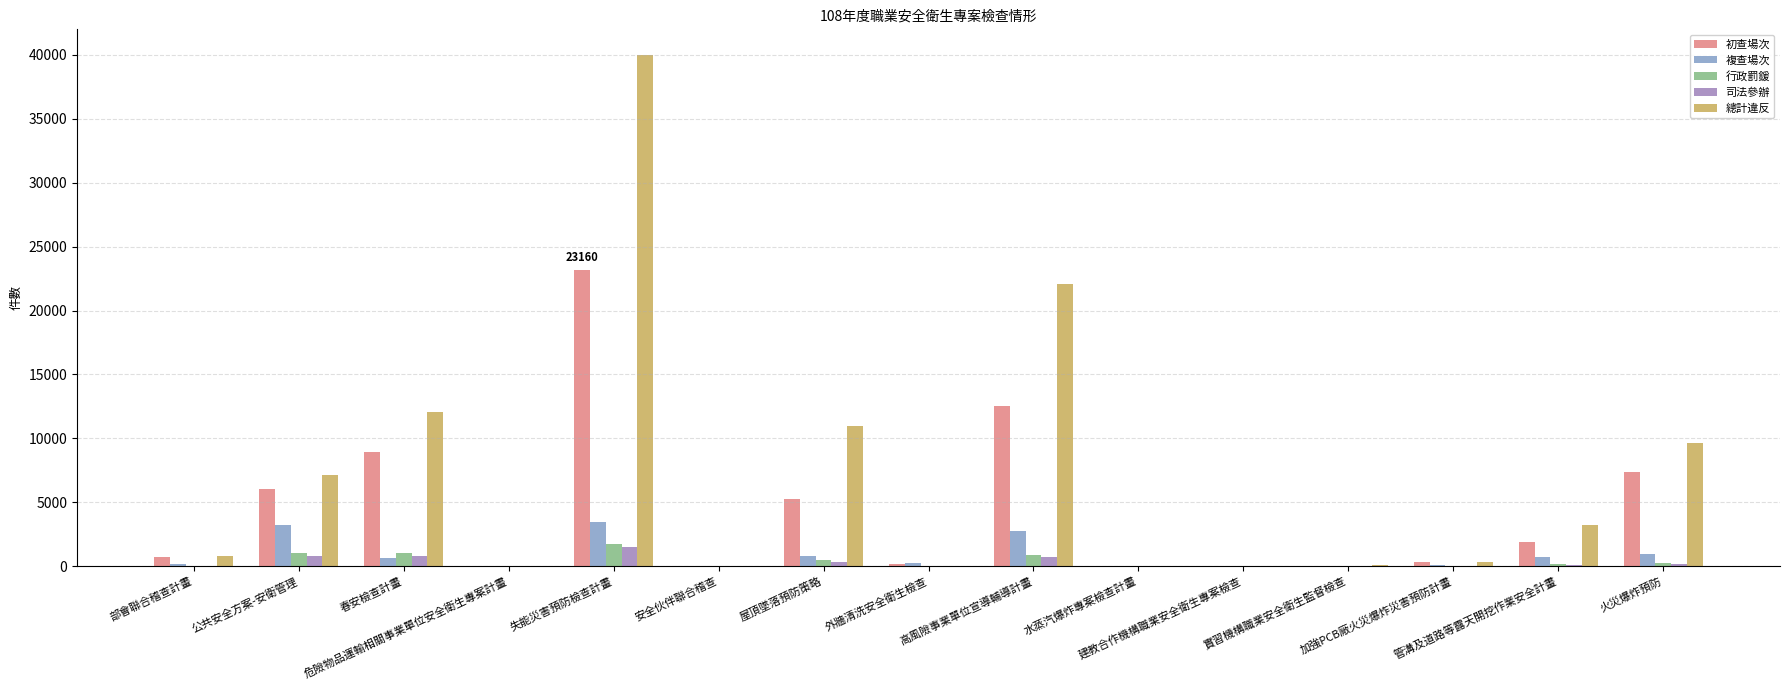

What is the maximum value shown in the chart?

39980